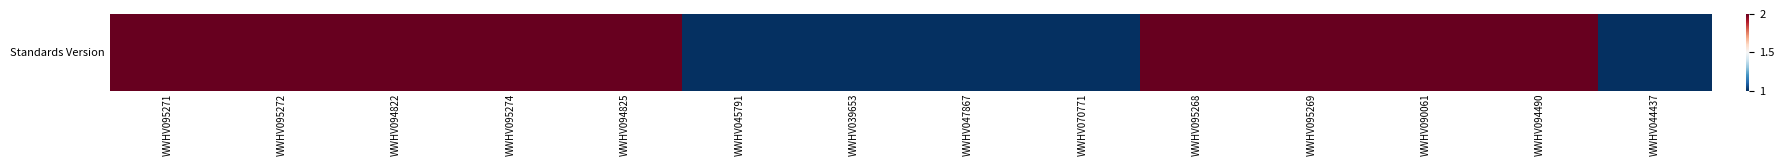

What is the sum of all values?

23